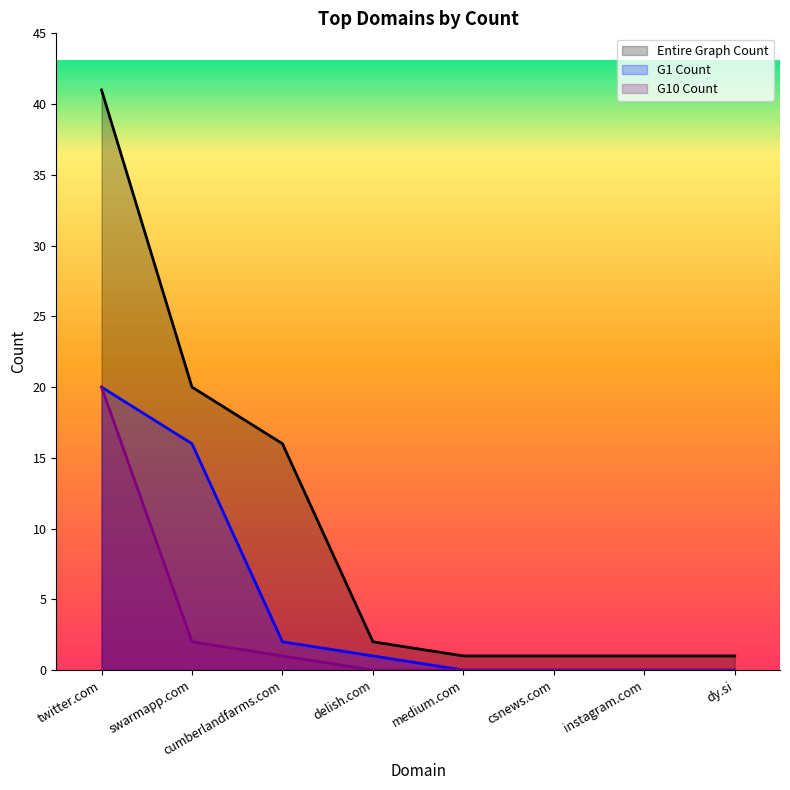

Reading left to right, extract all data points from this chart.

Entire Graph Count: 41	20	16	2	1	1	1	1
G1 Count: 20	16	2	1	0	0	0	0
G10 Count: 20	2	1	0	0	0	0	0